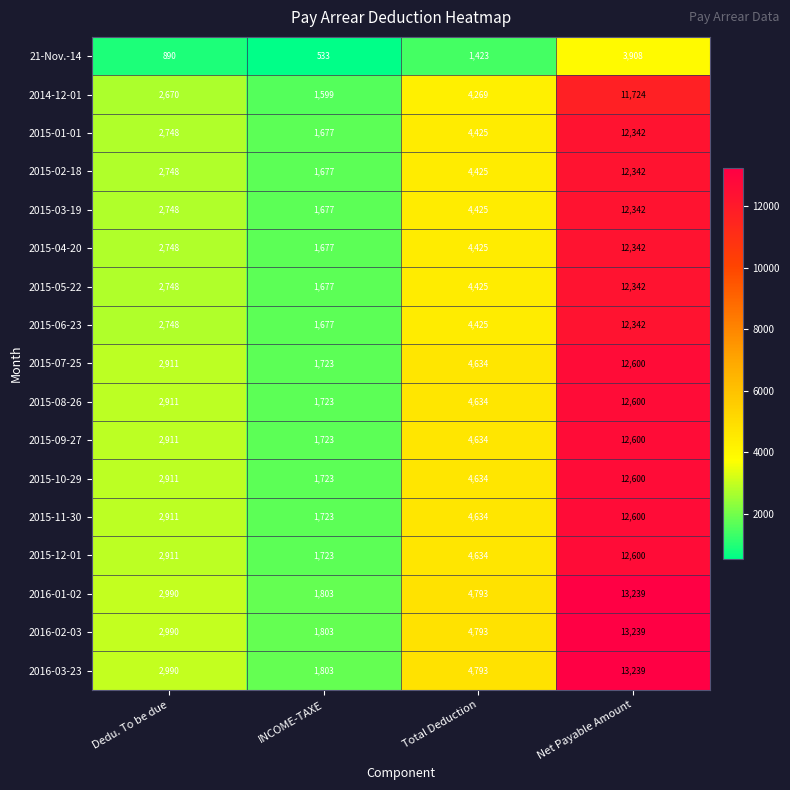

At which category is the sum across all series the highest?

Net Payable Amount